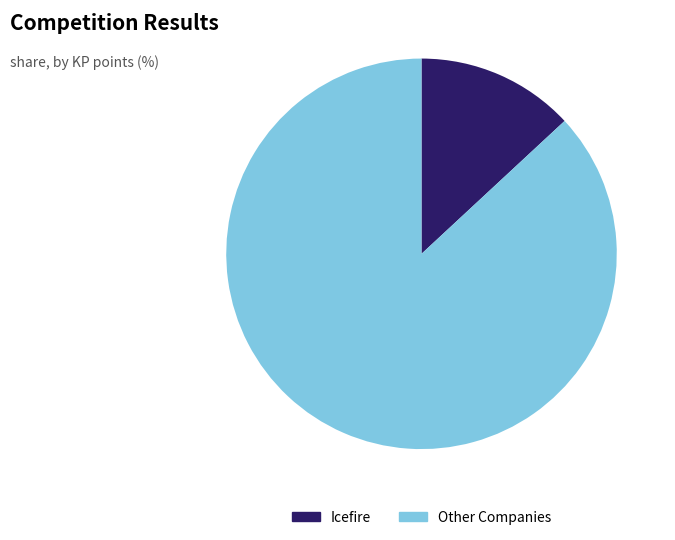

How many segments does this pie chart have?

2